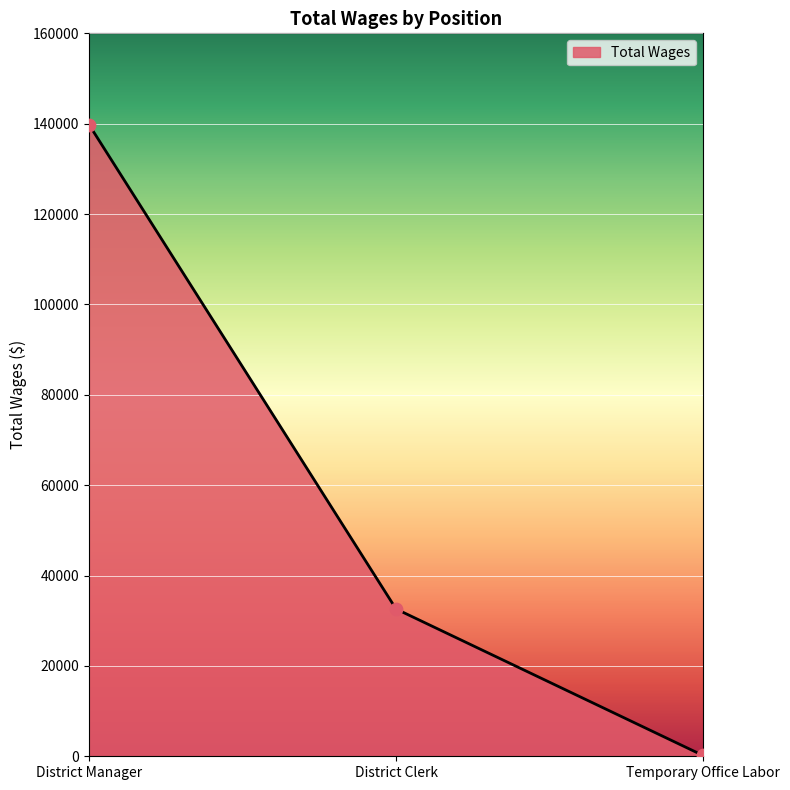

Approximately how many times larger is the value at District Manager compared to Temporary Office Labor?

794.3